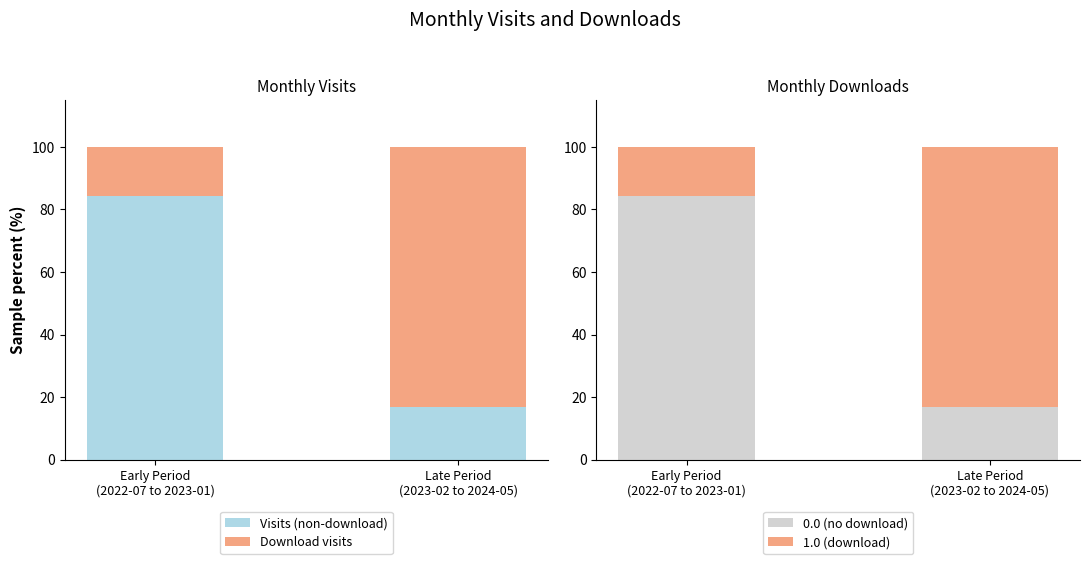

Which category has the highest value across all series?

Early Period
(2022-07 to 2023-01)